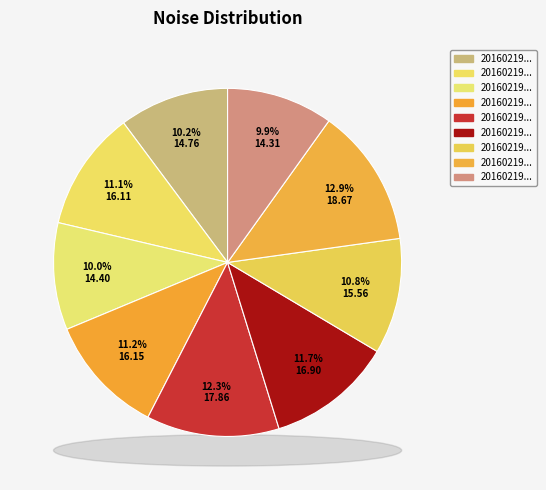

What portion of the pie excludes 20160219131153047?

88.9%